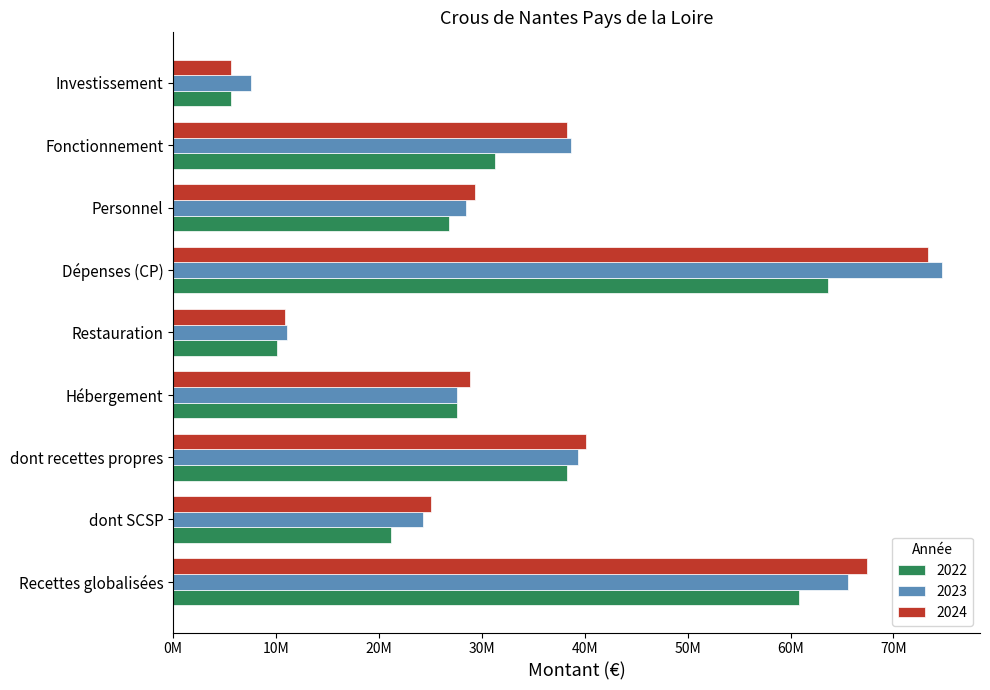

What are all the series names shown in the legend?

2022, 2023, 2024